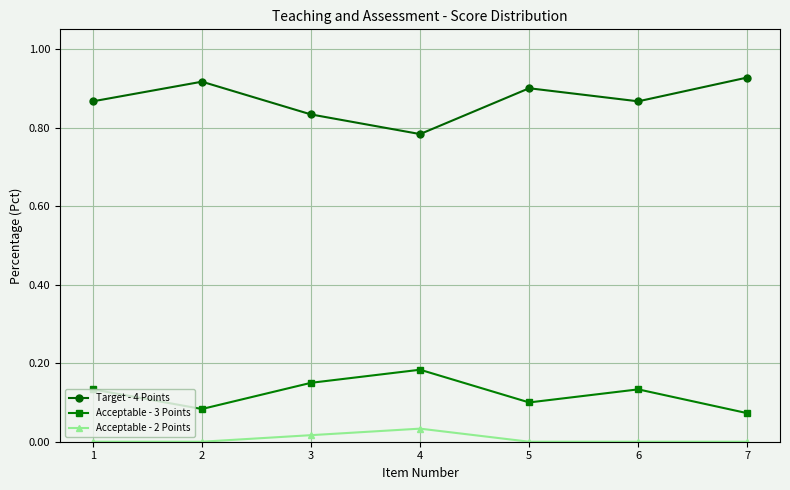

Is it true that Acceptable - 3 Points equals 0.1 at 7?

True